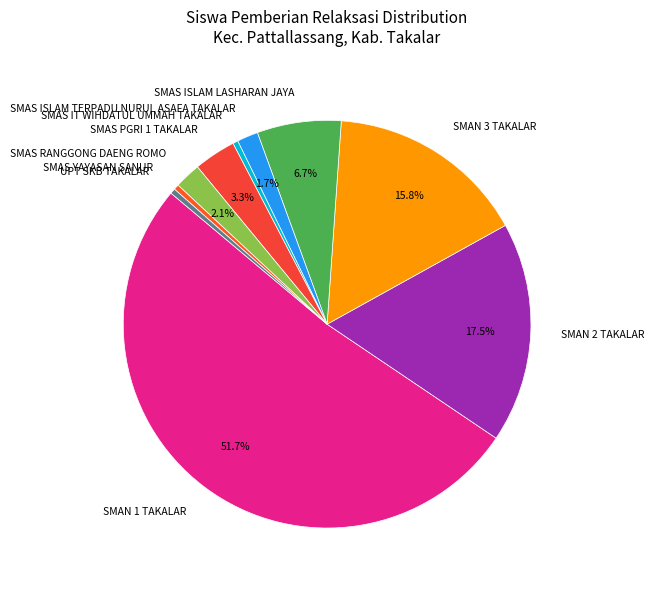

Which slice is the largest?

SMAN 1 TAKALAR